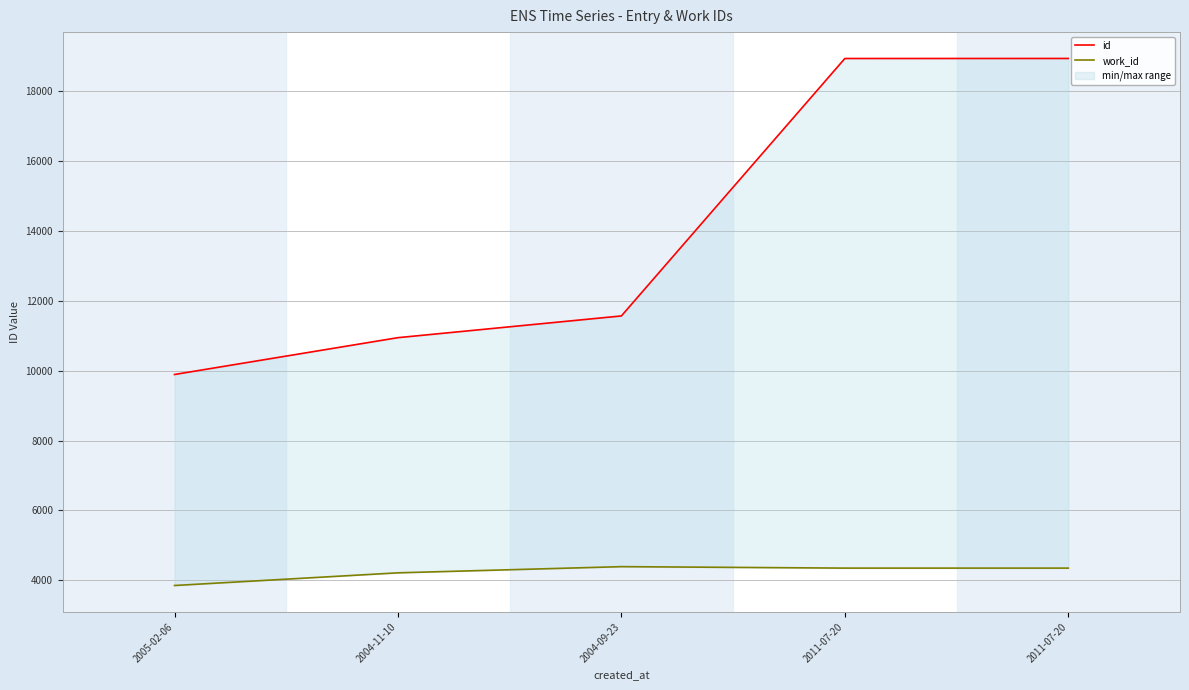

What is the difference between the work_id values at 2004-09-23 and 2011-07-20?

42